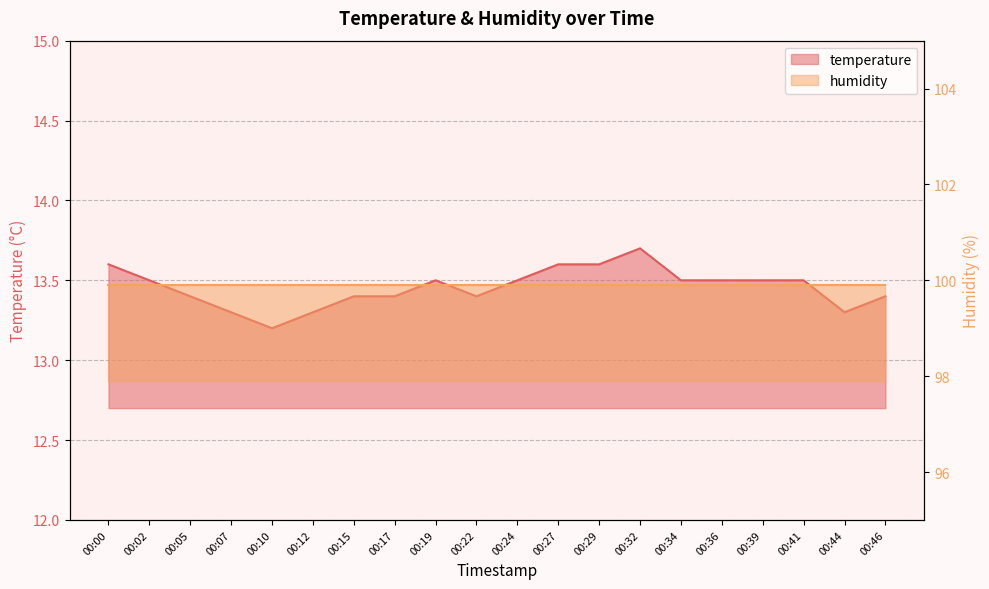

What value does the data have at 00:00?

13.6